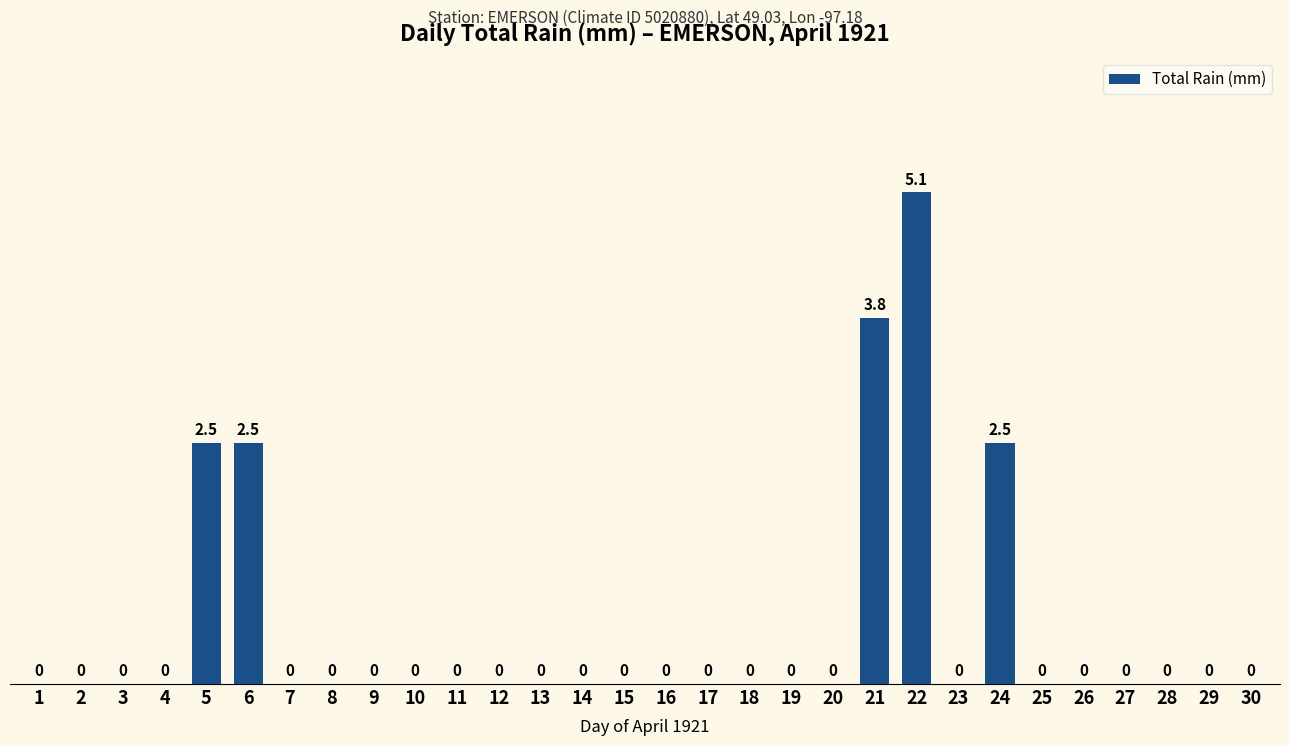

At which category does the chart reach its peak across all series?

22